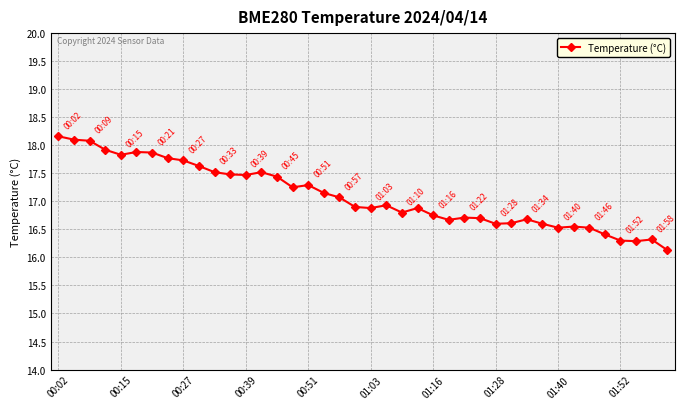

What is the value of the 36th point from the left?

16.4